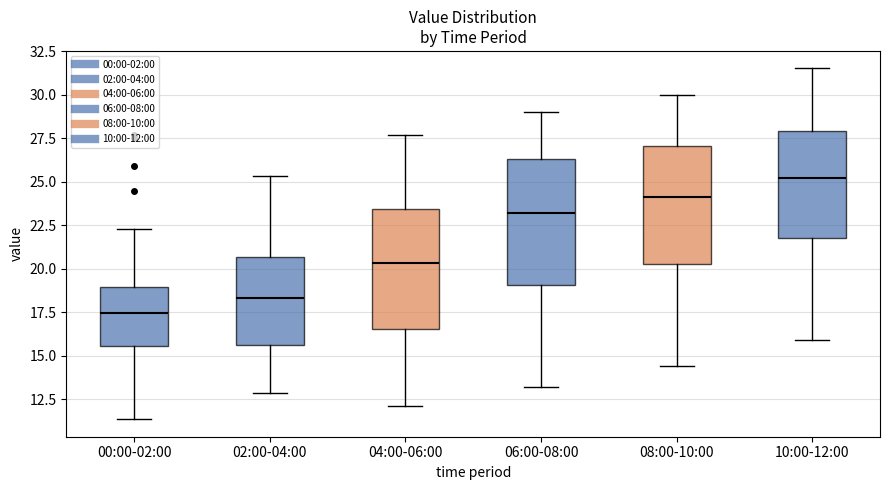

Reading left to right, transcribe this box plot: for each box, give where its median line is, the range the box spans, and where its two whiskers end, as read against the y-axis. The values are not printed on the chart, so give them approximately, as read against the axis.

00:00-02:00: median 17.5, box 15.5 to 19.0, whiskers 11.5 to 22.5
02:00-04:00: median 18.5, box 15.5 to 20.5, whiskers 13.0 to 25.5
04:00-06:00: median 20.5, box 16.5 to 23.5, whiskers 12.0 to 27.5
06:00-08:00: median 23.0, box 19.0 to 26.5, whiskers 13.0 to 29.0
08:00-10:00: median 24.0, box 20.5 to 27.0, whiskers 14.5 to 30.0
10:00-12:00: median 25.0, box 22.0 to 28.0, whiskers 16.0 to 31.5